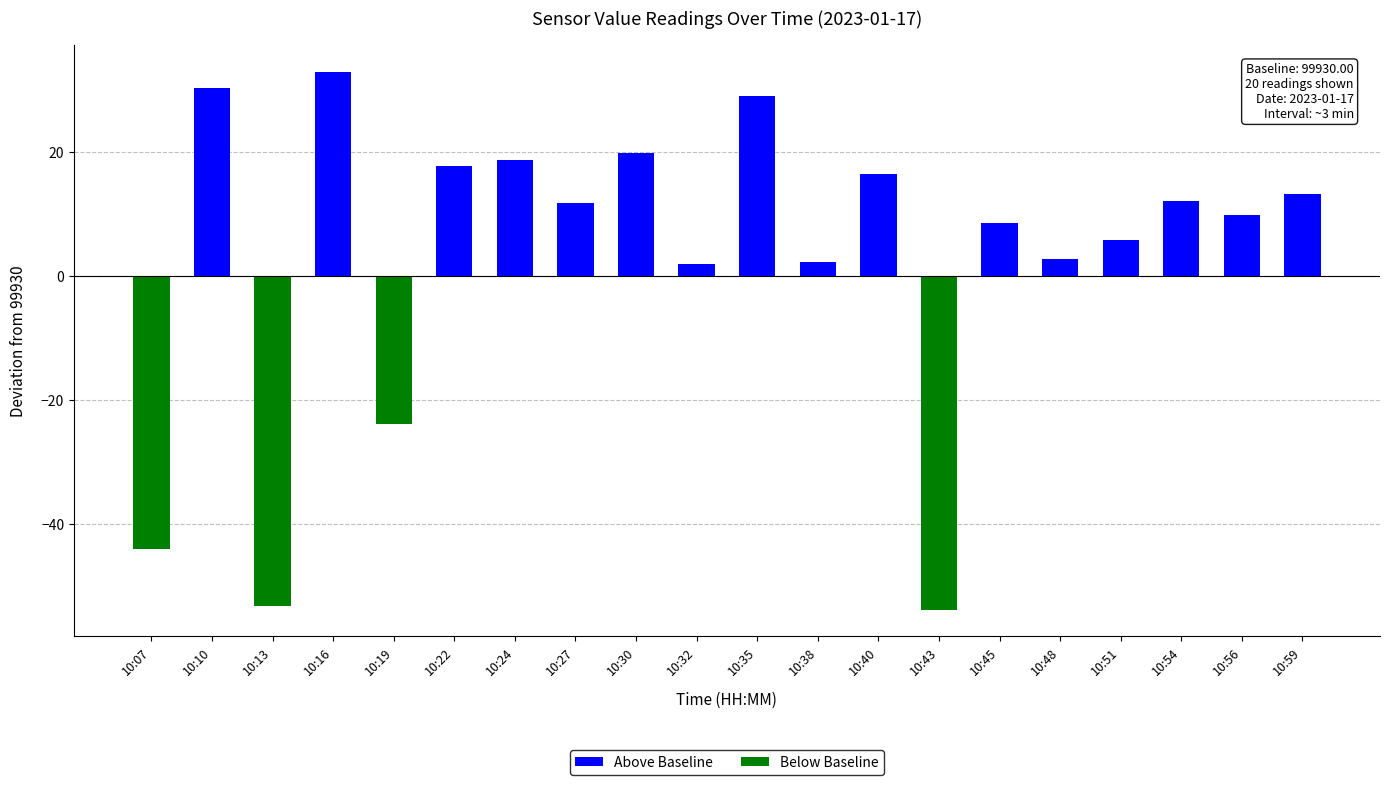

Which series has the widest spread of values?

Below Baseline